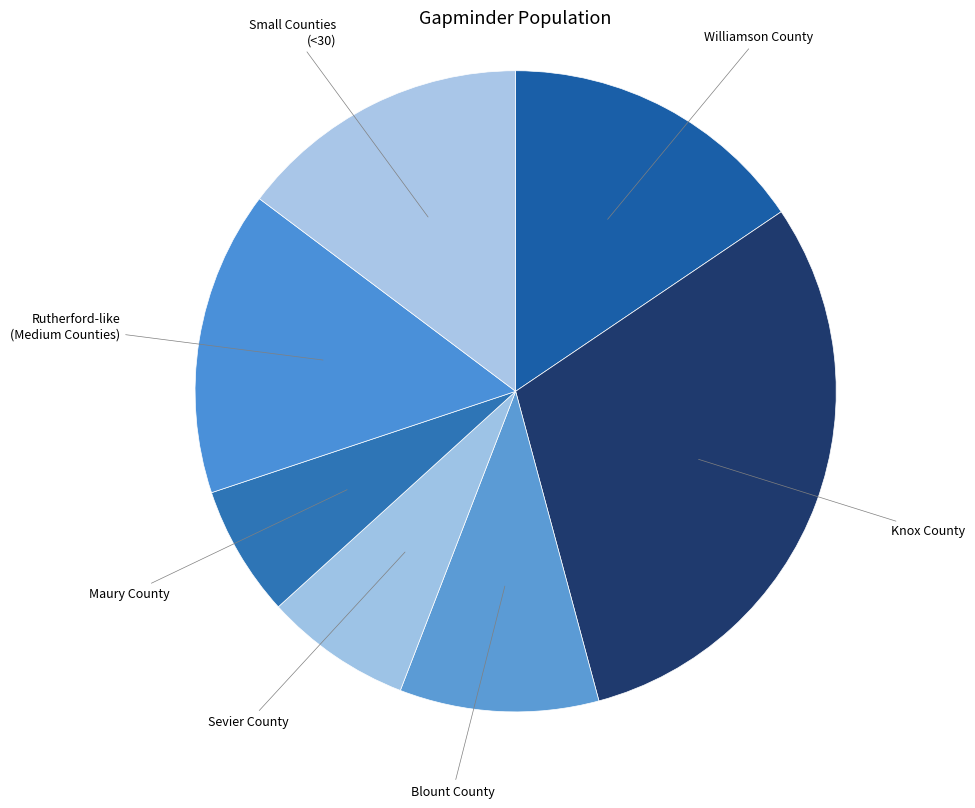

What is the largest slice in the pie chart?

Knox County